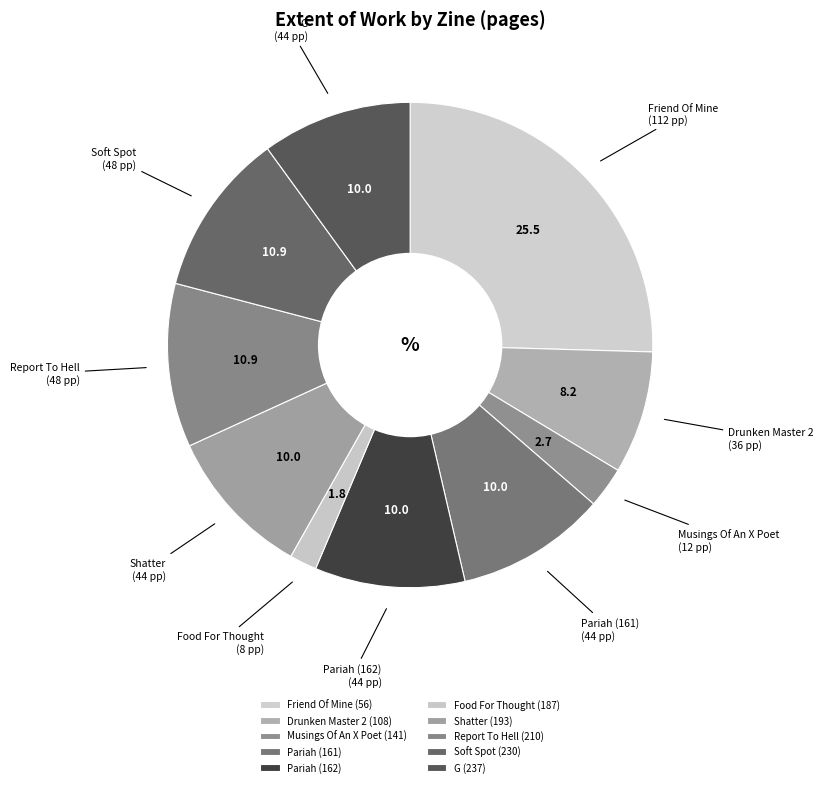

To the nearest percent, what is the difference between the largest and smallest slice percentages?

24%